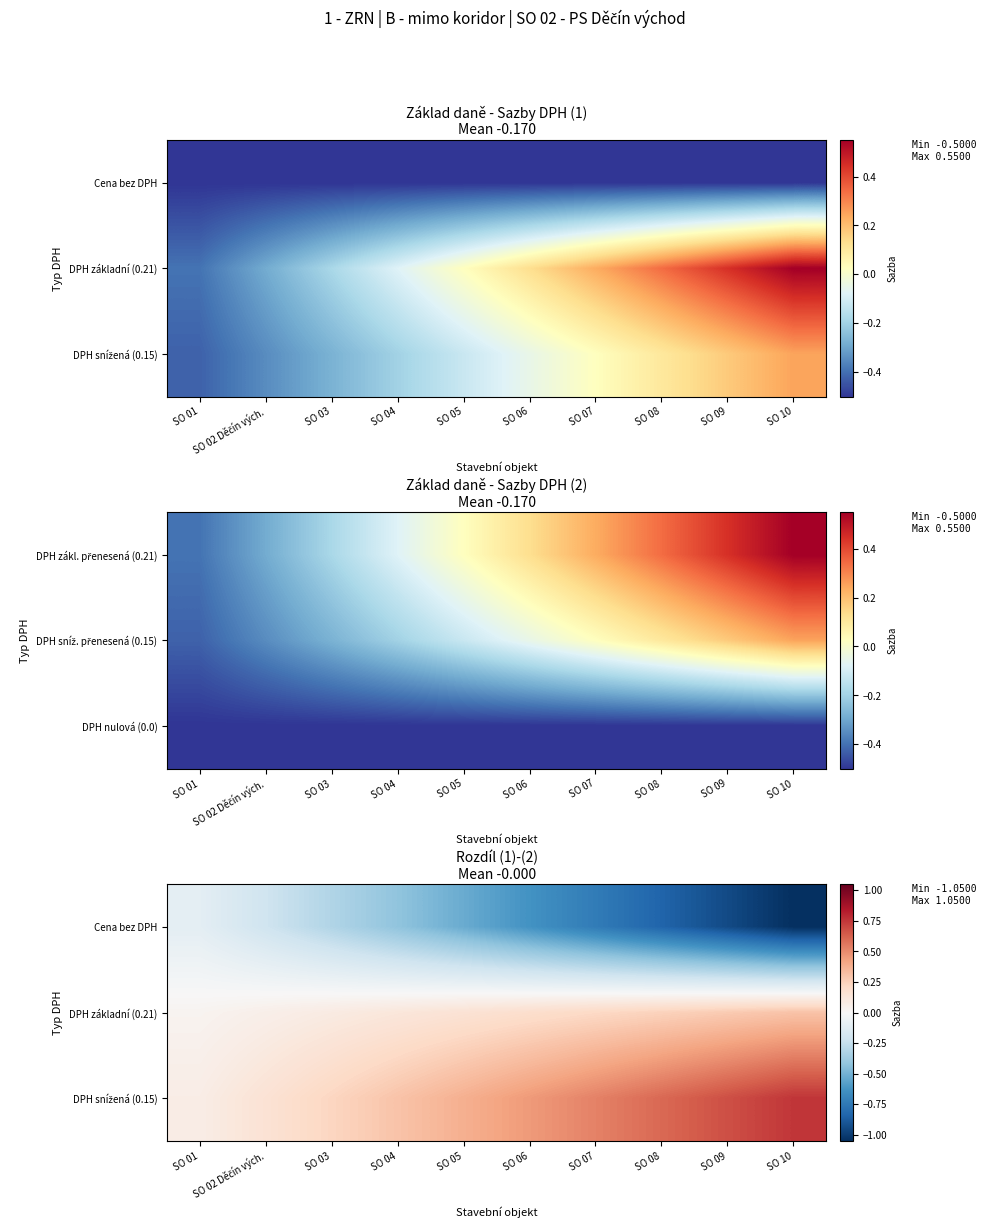

The DPH snížená (0.15) series shows 0.1 at SO 02 Děčín vých.. True or false?

False